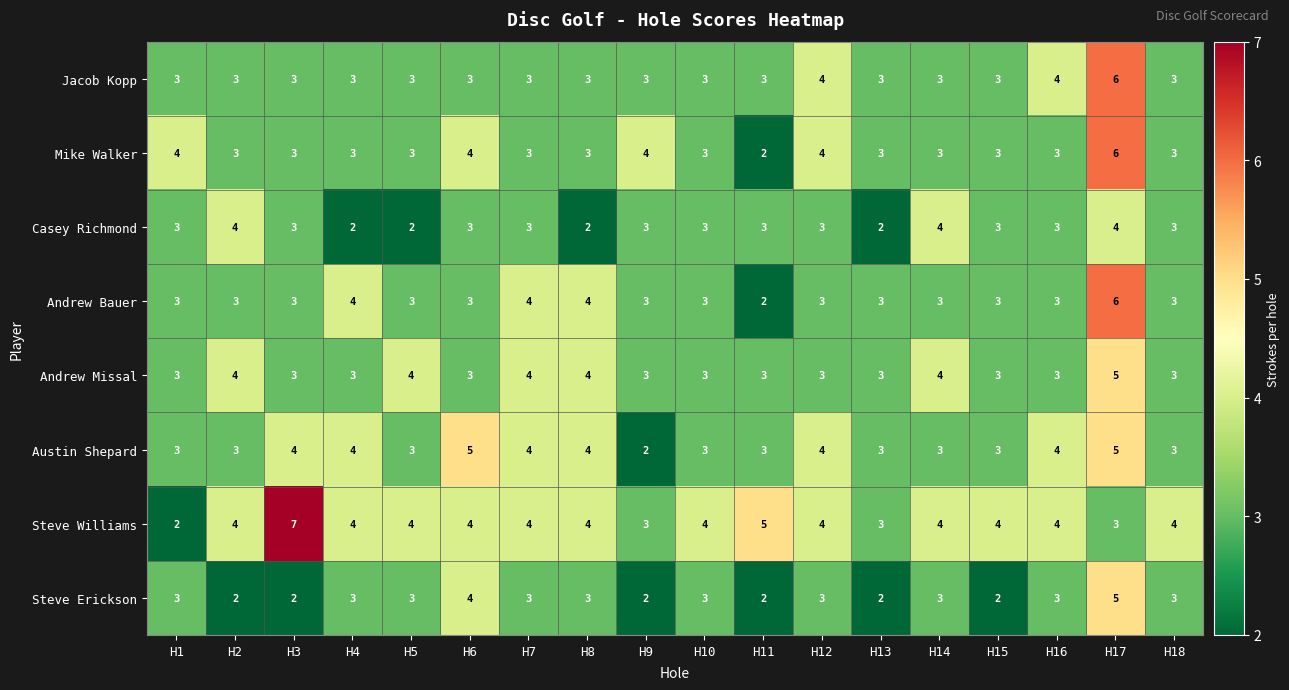

Which series has the widest spread of values?

Steve Williams